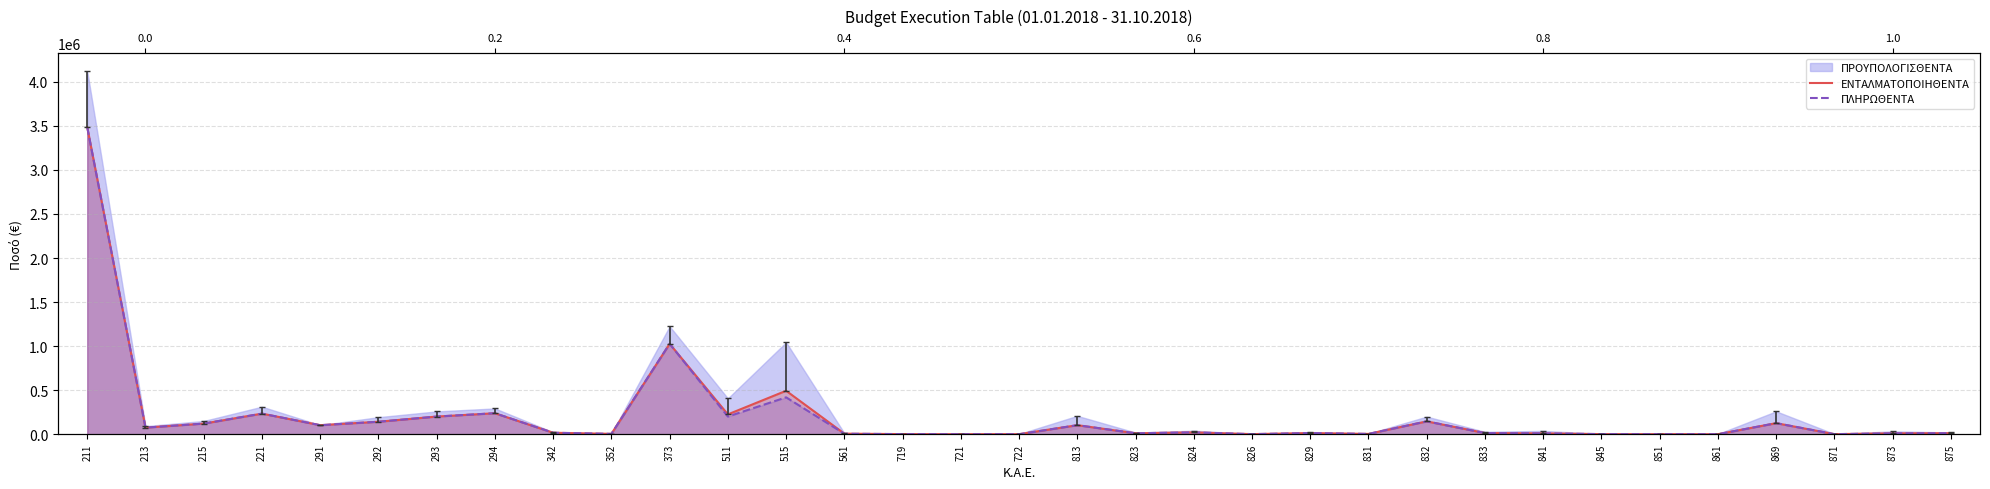

Which has a higher value, 292 or 873?

292